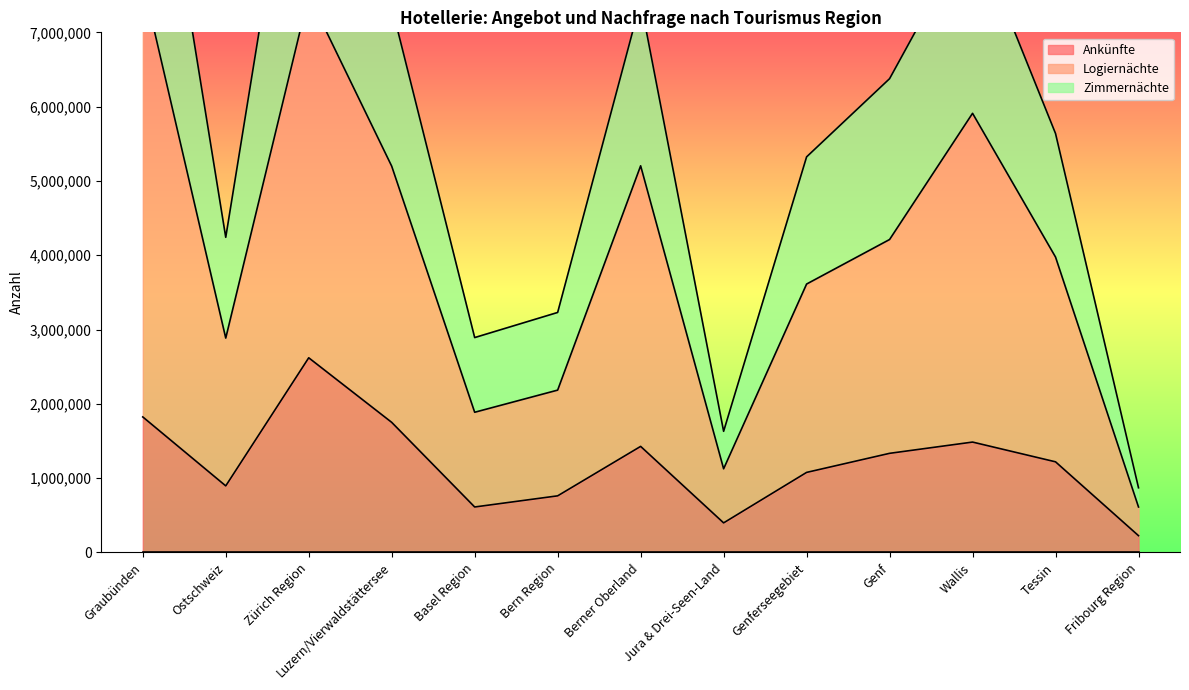

What is the highest value of the Ankünfte series?

2619878